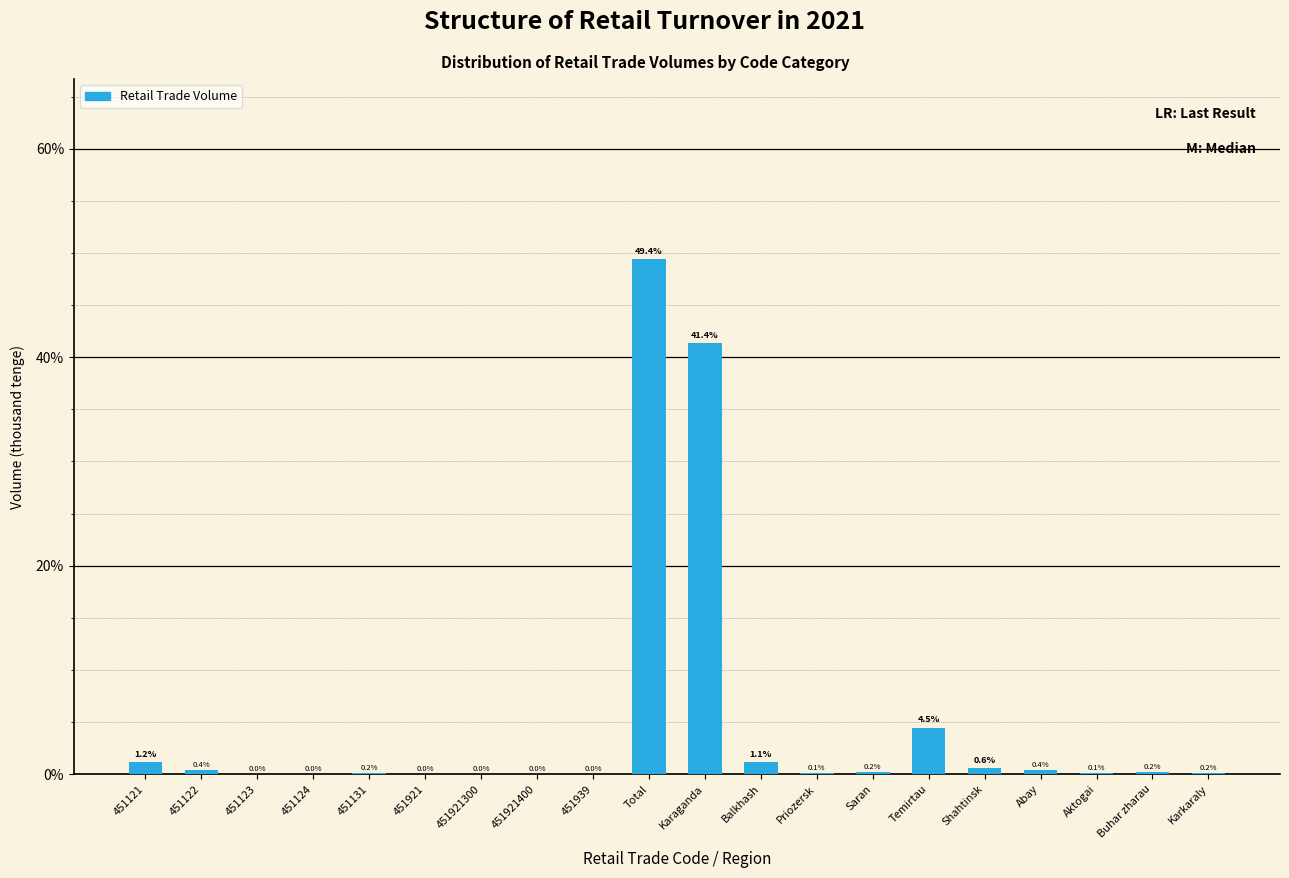

The value at 451131 is 0.2. True or false?

True